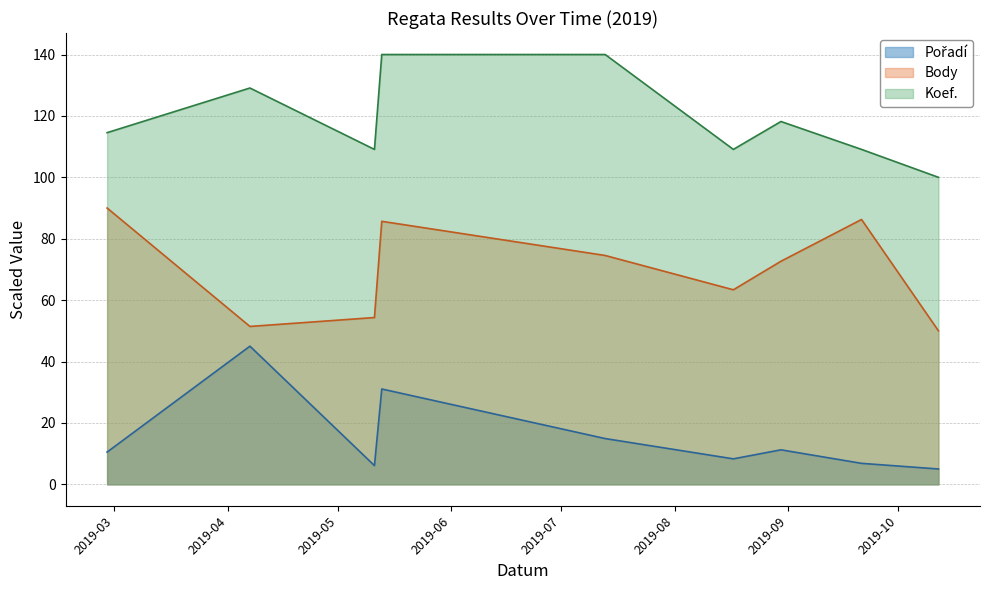

Reading left to right, list all the values displayed in this chart.

Pořadí: 2019-02-27=10.5	2019-04-07=45.0	2019-05-11=6.1	2019-05-13=31.1	2019-07-13=14.9	2019-08-17=8.3	2019-08-30=11.2	2019-09-21=6.8	2019-10-12=5.0
Body: 2019-02-27=90.0	2019-04-07=51.4	2019-05-11=54.3	2019-05-13=85.7	2019-07-13=74.5	2019-08-17=63.4	2019-08-30=72.7	2019-09-21=86.3	2019-10-12=50.0
Koef.: 2019-02-27=114.5	2019-04-07=129.1	2019-05-11=109.1	2019-05-13=140.0	2019-07-13=140.0	2019-08-17=109.1	2019-08-30=118.2	2019-09-21=109.1	2019-10-12=100.0